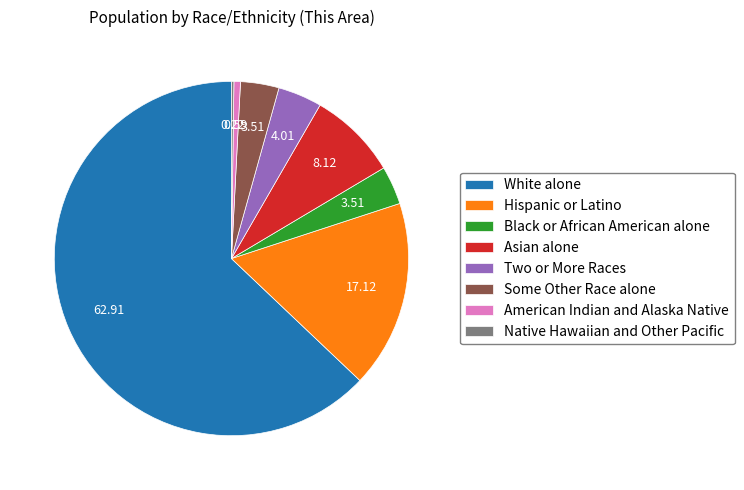

What is the largest slice in the pie chart?

White alone